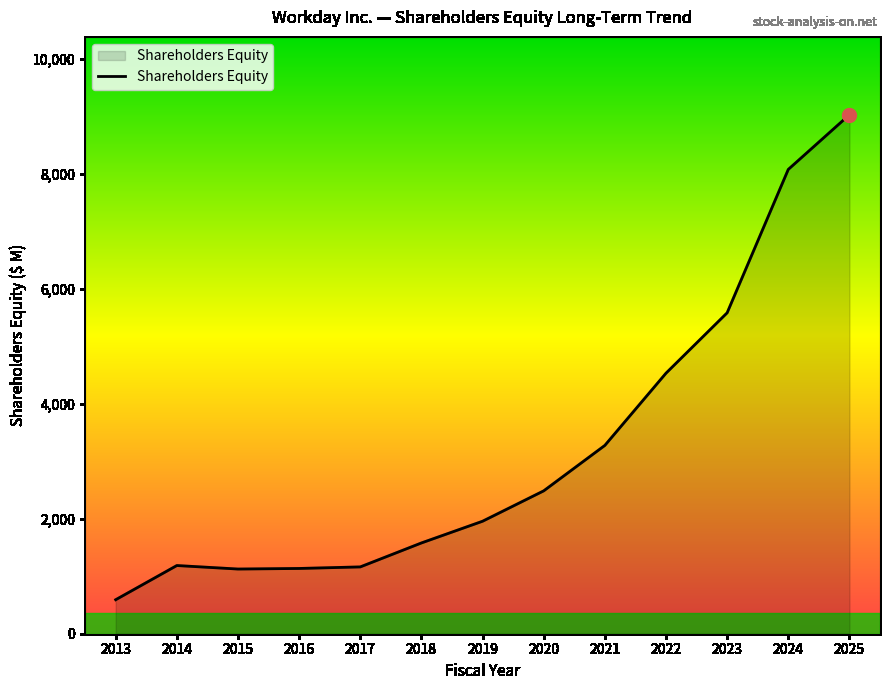

How many lines are shown in the chart?

1